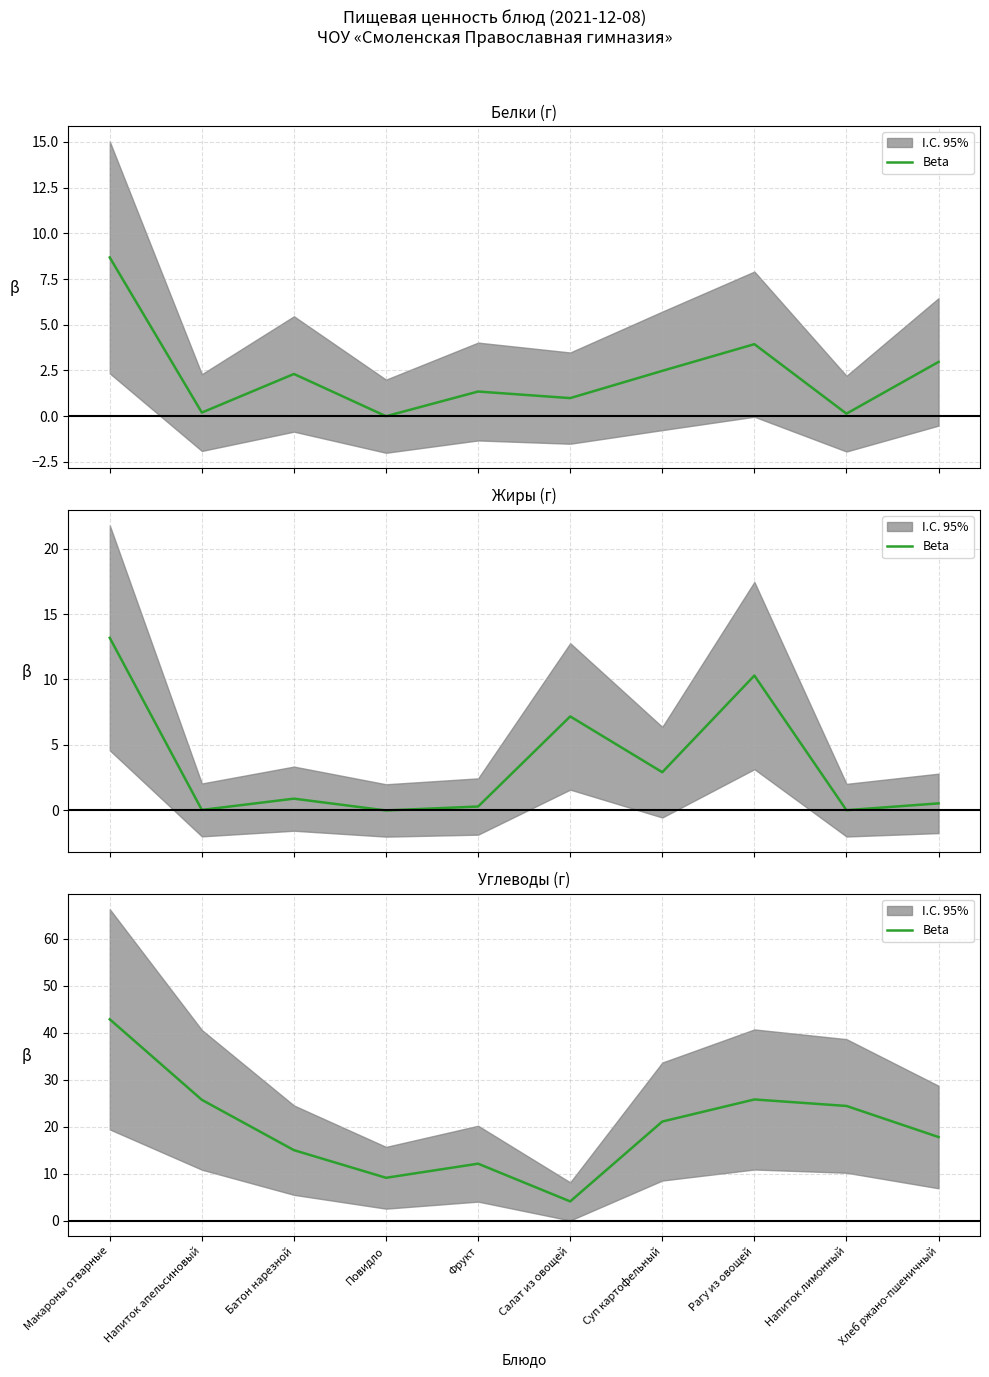

Is it true that the value at Батон нарезной is 20.1?

False